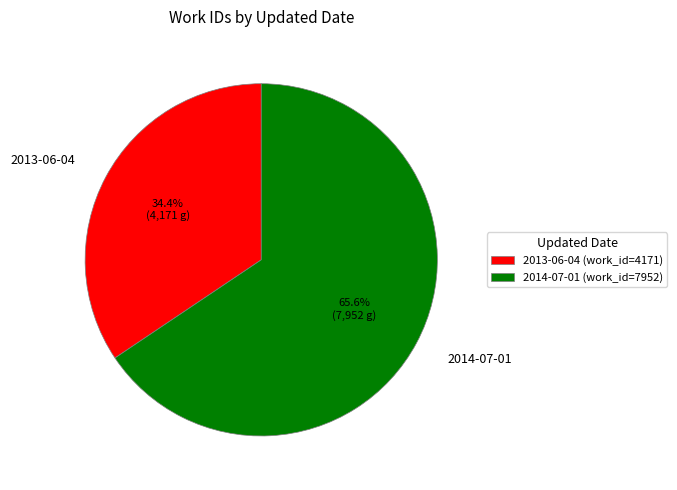

To the nearest percent, what portion does 2014-07-01 represent?

66%